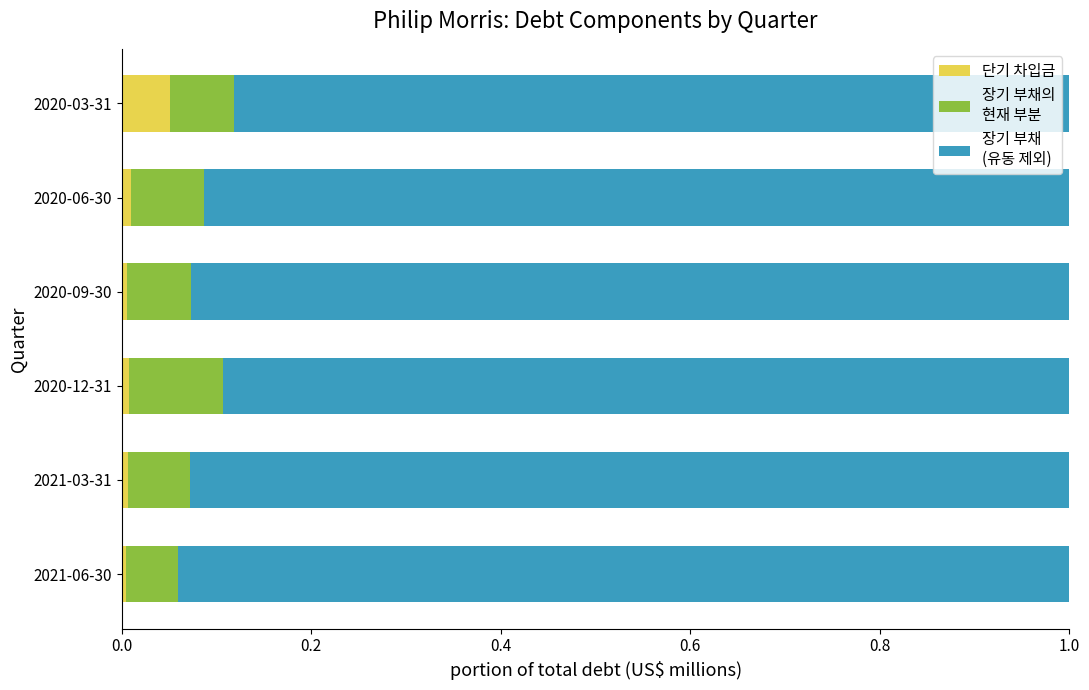

What is the total value across all series at 2020-03-31?

1.0